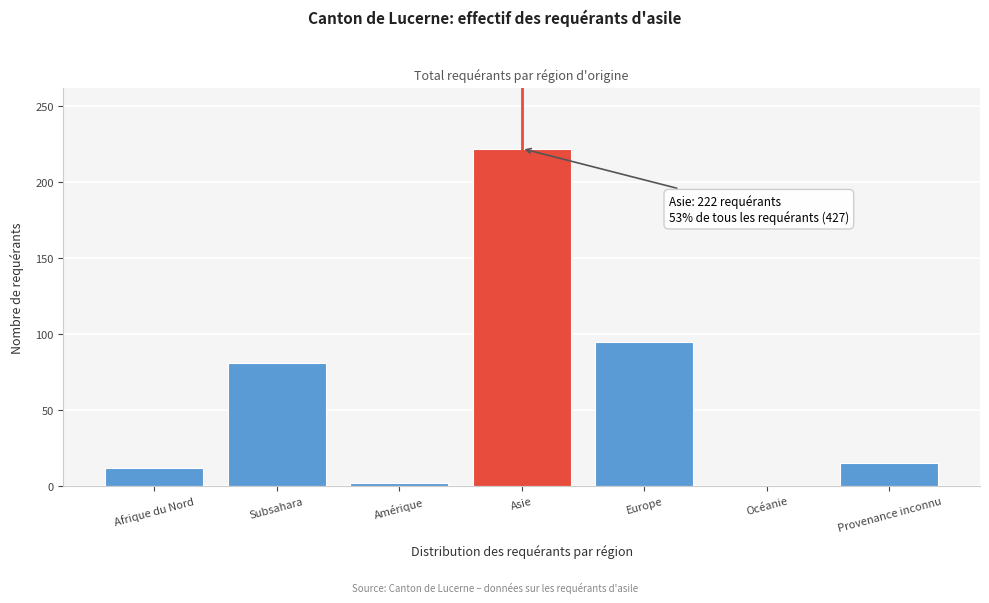

Reading left to right, list all the values displayed in this chart.

Afrique du Nord=12	Subsahara=81	Amérique=2	Asie=222	Europe=95	Océanie=0	Provenance inconnu=15